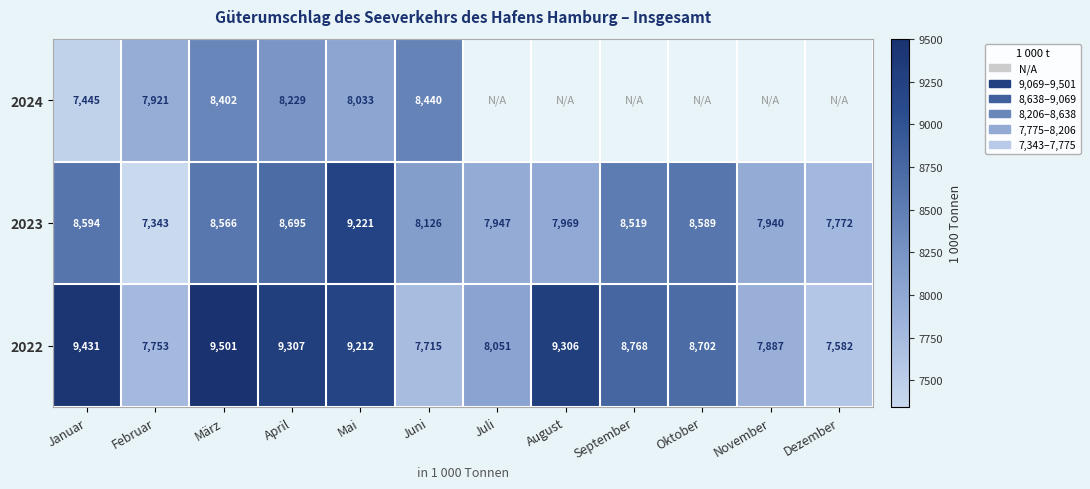

At which label does 2023 reach its minimum?

Februar